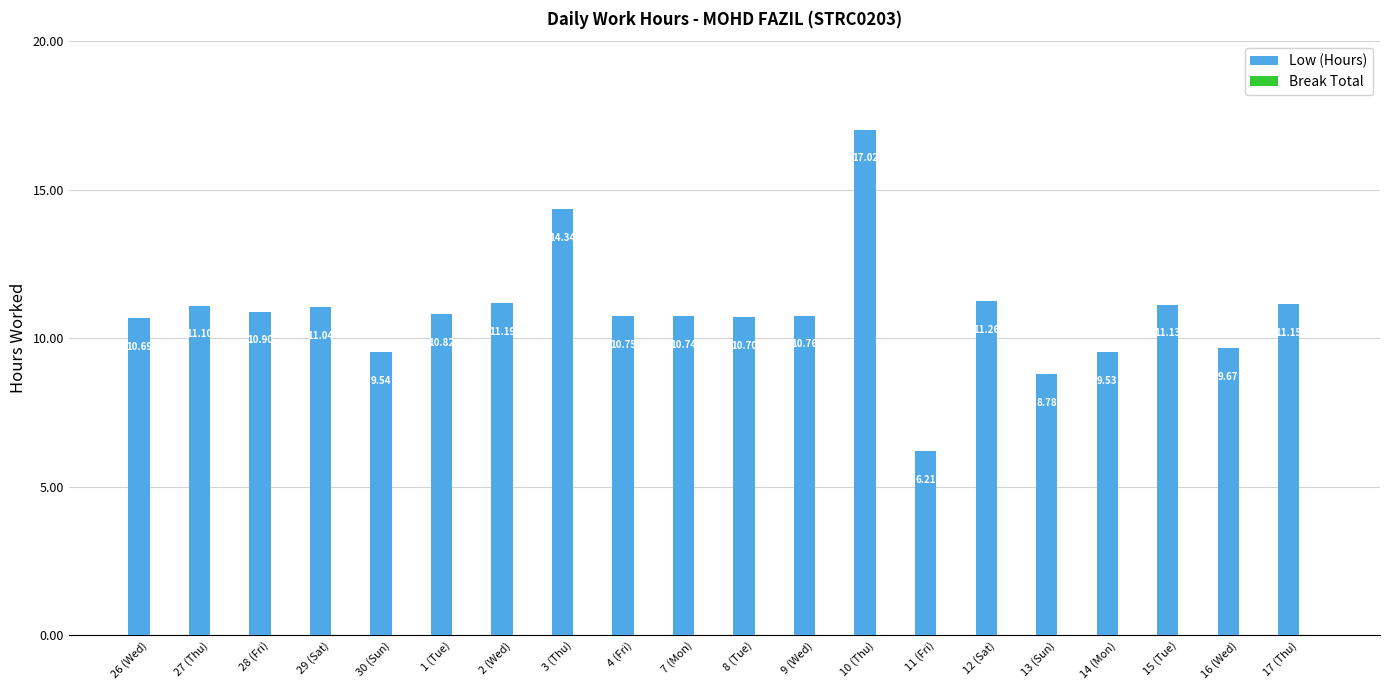

Which has a higher value, 13 (Sun) or 10 (Thu)?

10 (Thu)